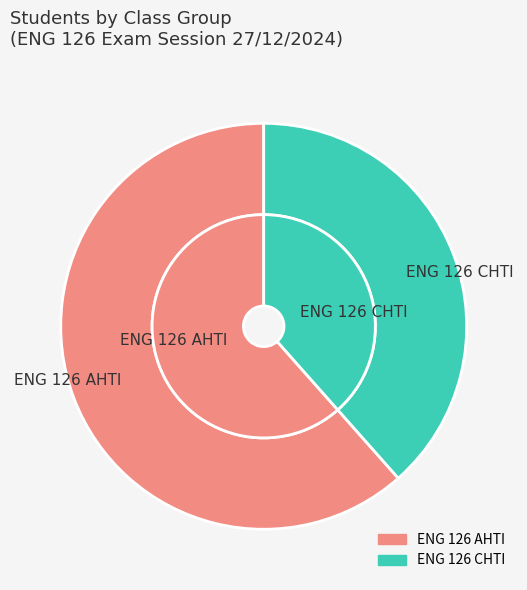

Is it true that ENG 126 CHTI is 53% of the pie?

False